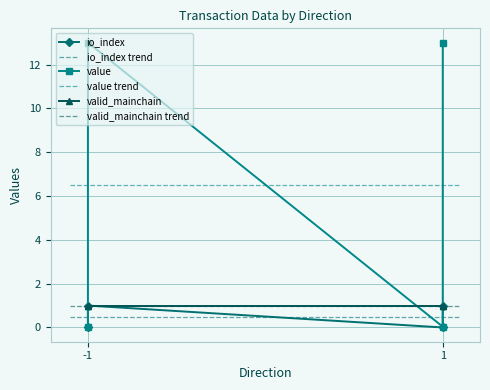

Is this an area chart (filled region under the line)?

No